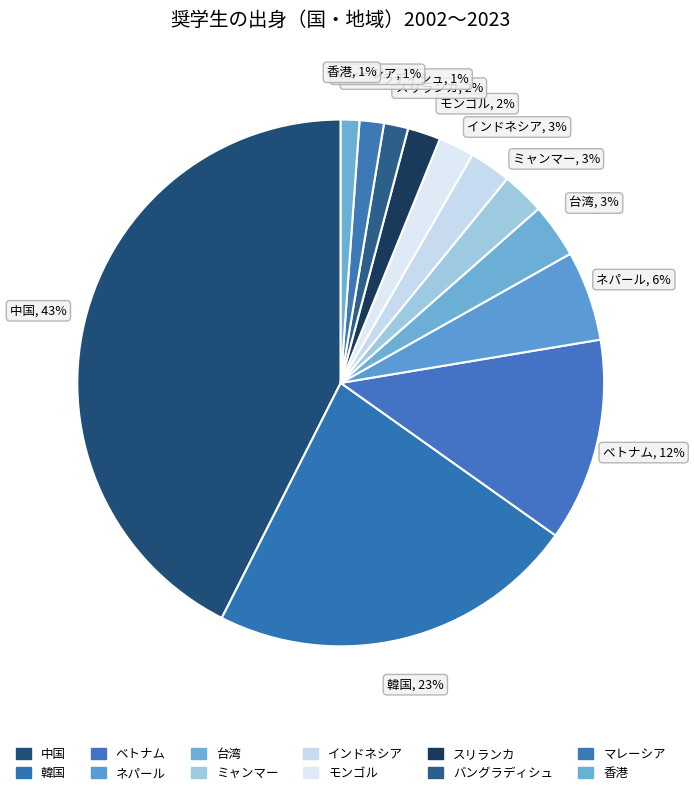

Is there any slice that represents more than half of the pie?

No